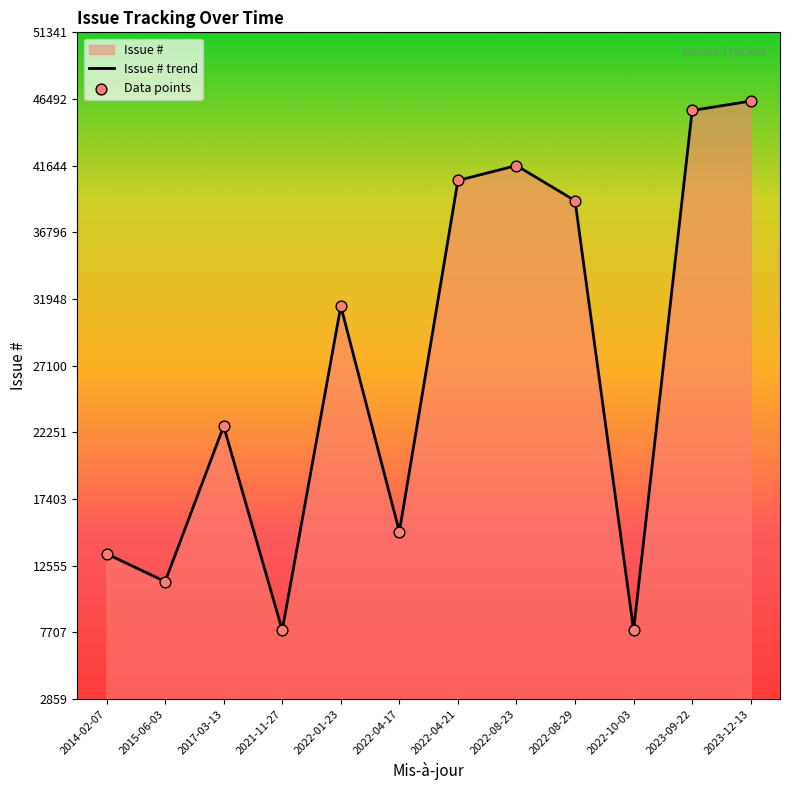

At which category is the sum across all series the highest?

2023-12-13